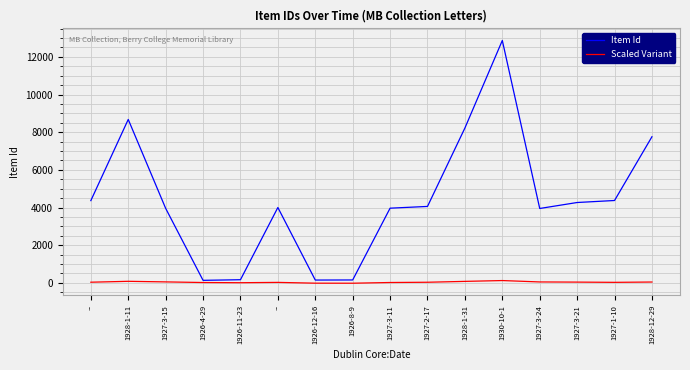

True or false: Item Id and Scaled Variant cross at least once.

False